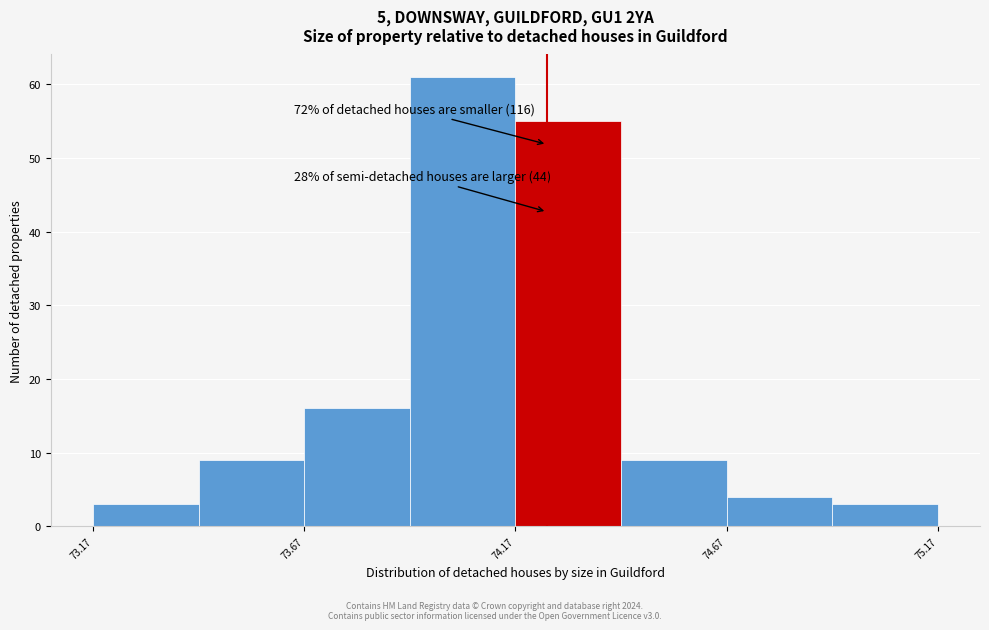

Which range on the x-axis has the tallest bar?

73.925 to 74.175